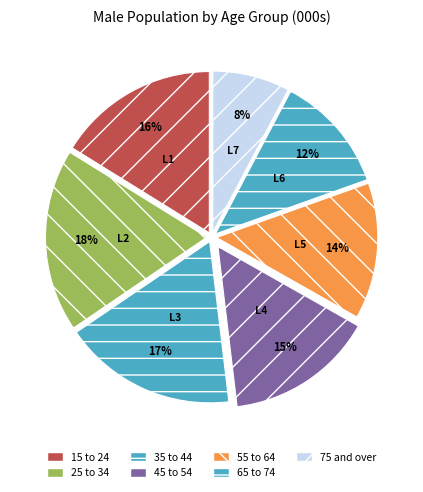

Does 35 to 44 account for over 50% of the chart?

No